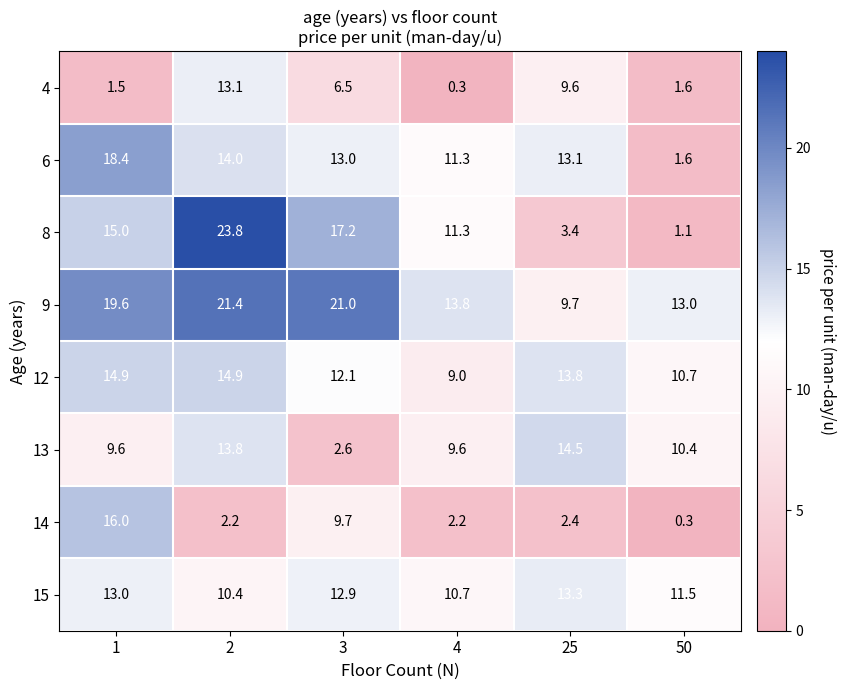

What is the average value of the 12 series?

12.6